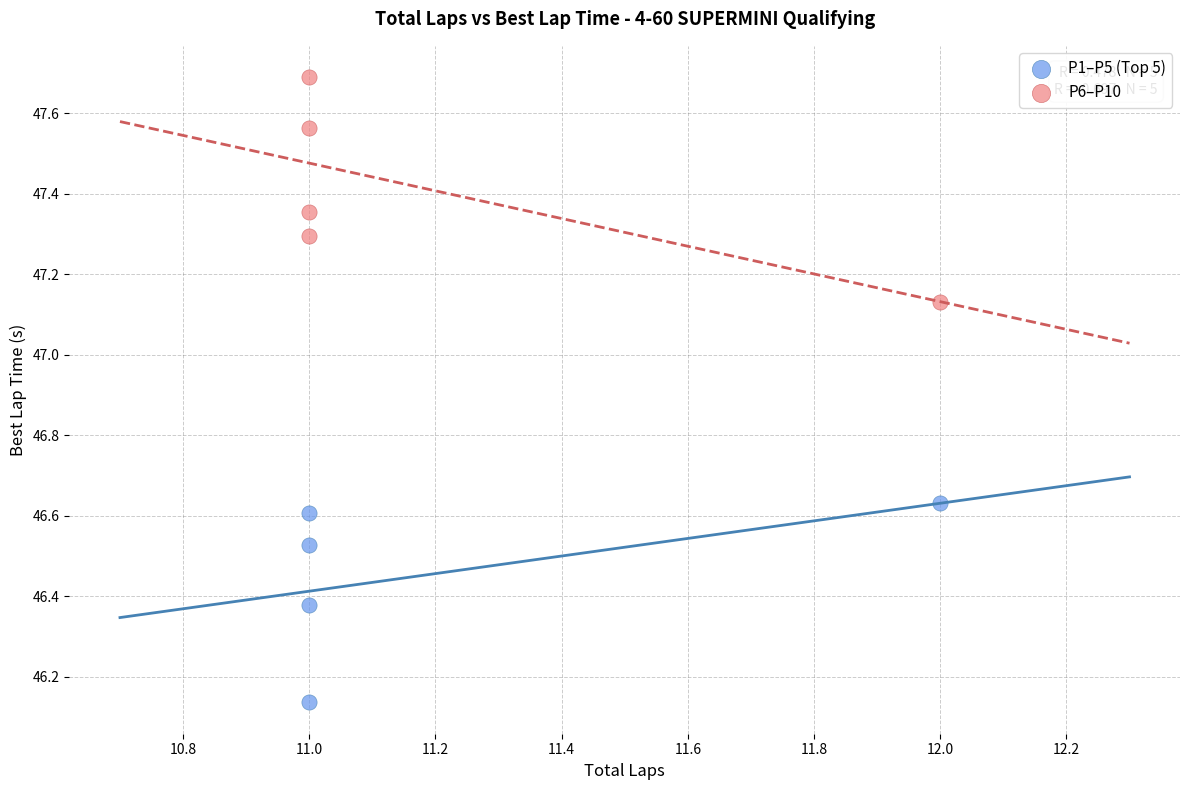

Which series reaches the minimum Y coordinate?

P1–P5 (Top 5)